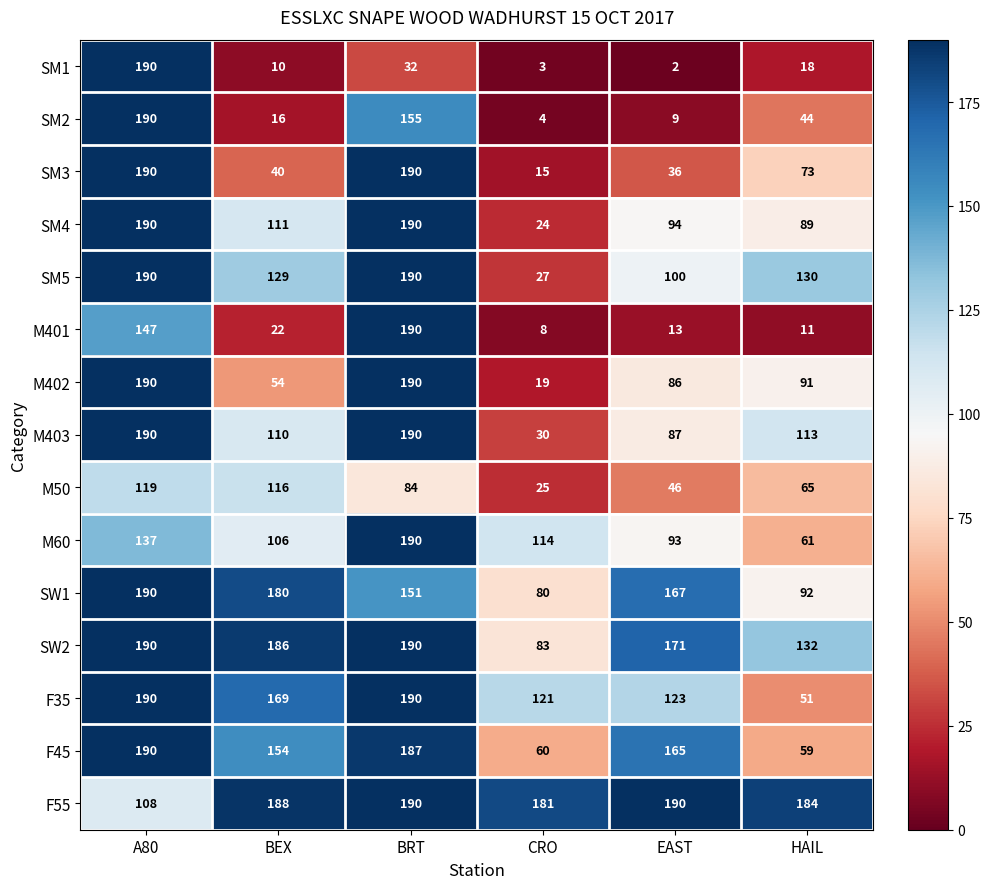

Is it true that M50 equals 83 at EAST?

False